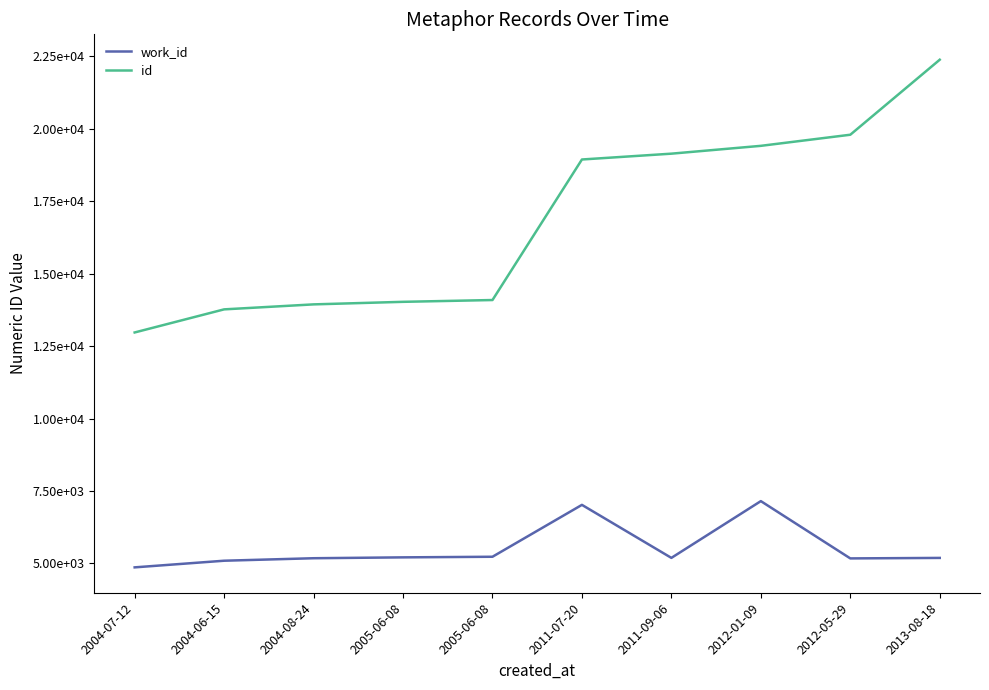

What are all the series names shown in the legend?

work_id, id